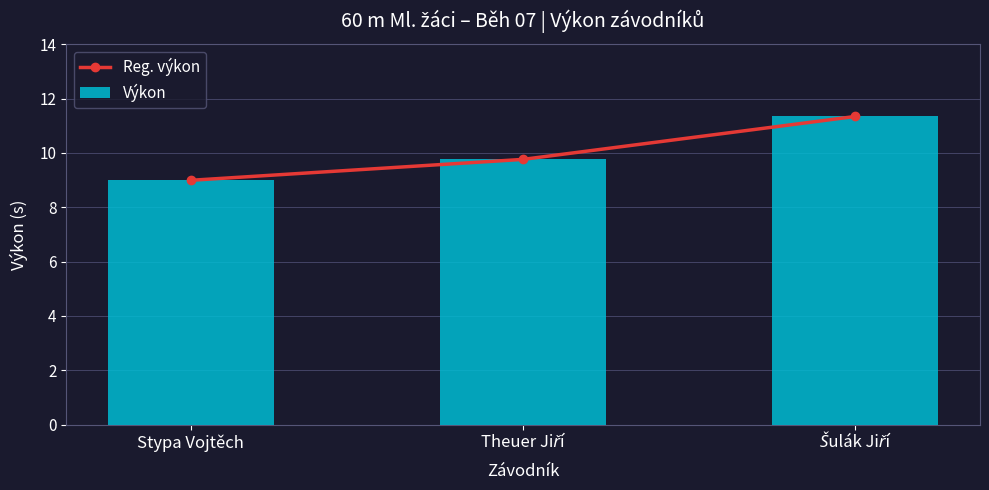

Reading right to left, extract all data points from this chart.

Reg. výkon: 11.3	9.8	9.0
Výkon: 11.3	9.8	9.0